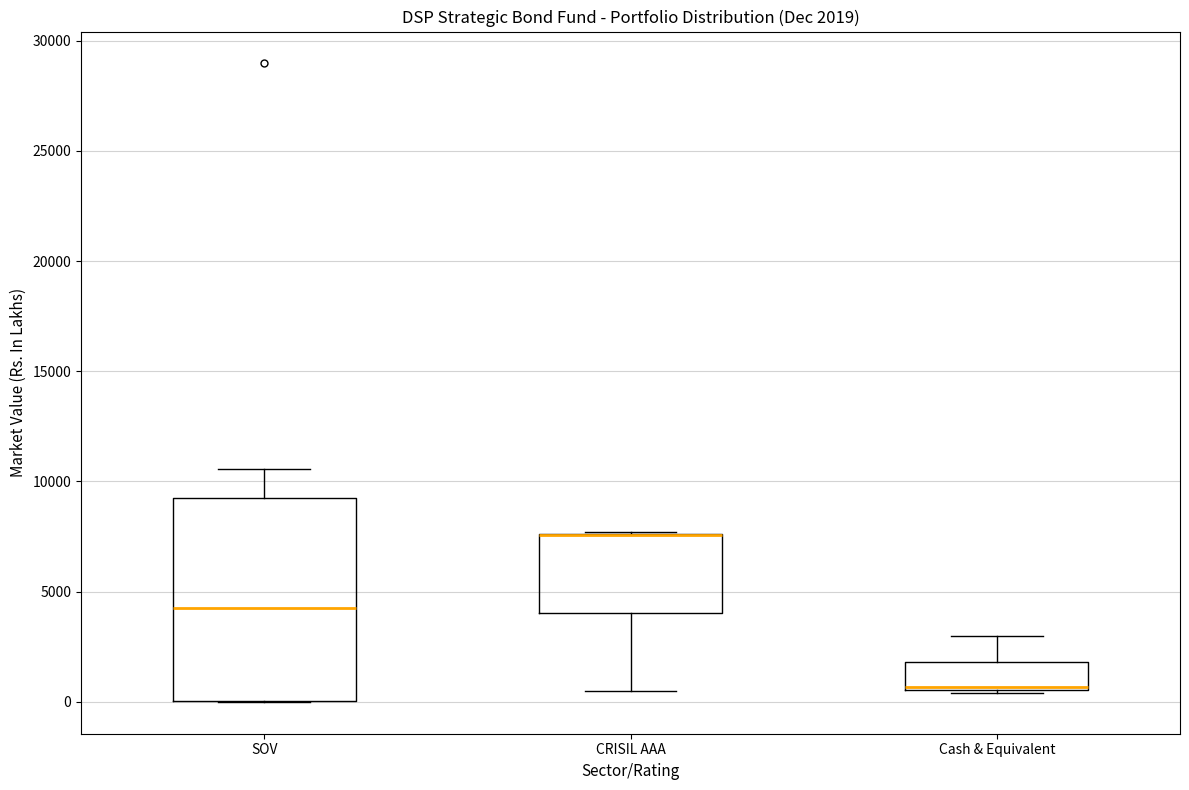

Which box is the tallest, from its lower edge to its upper edge?

SOV